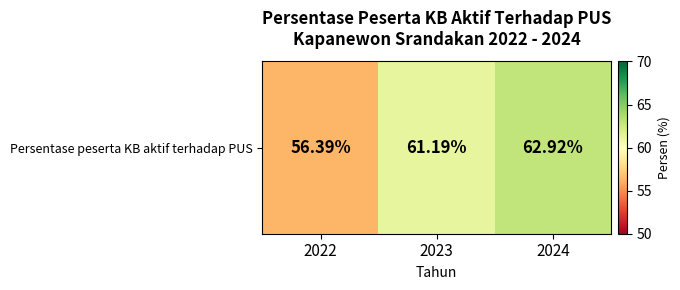

The chart shows a value of 62.9 at 2024. True or false?

True